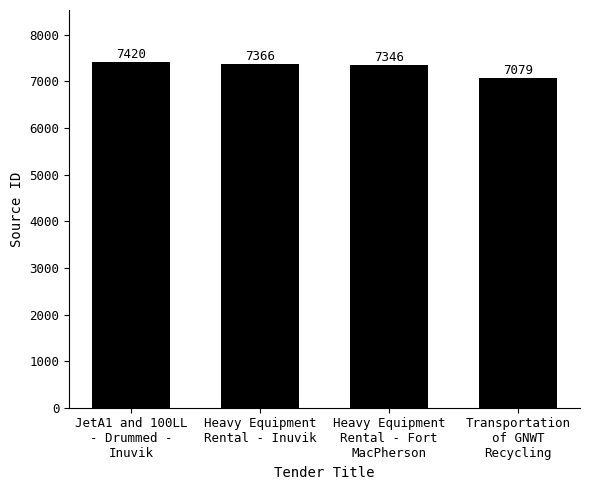

How many categories are shown in the chart?

4